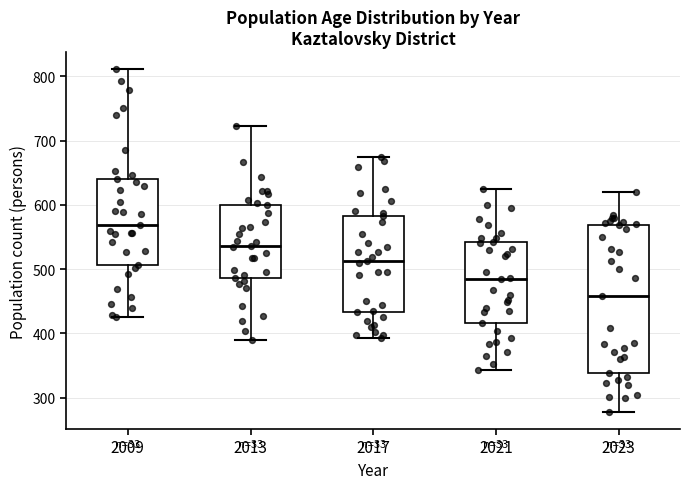

Which box has the highest median line?

2009